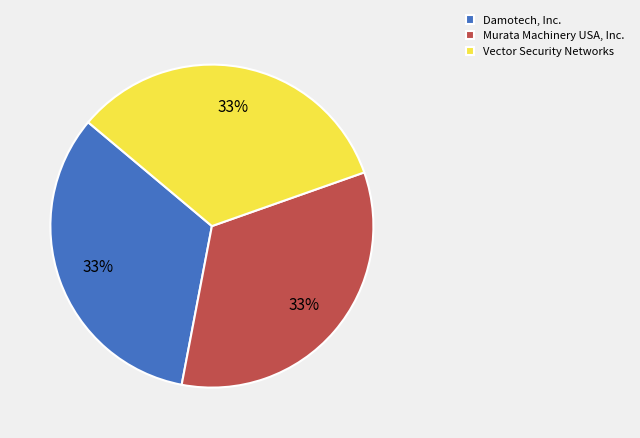

Is the sum of Vector Security Networks and Murata Machinery USA, Inc. greater than half?

Yes